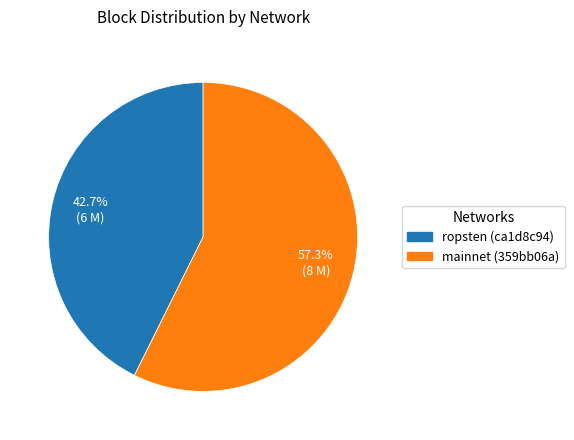

Is there a majority slice in this chart?

Yes